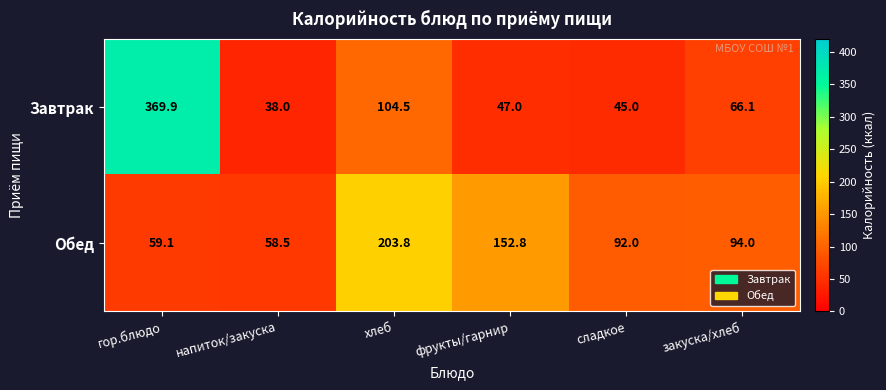

At which label does Обед reach its peak?

хлеб